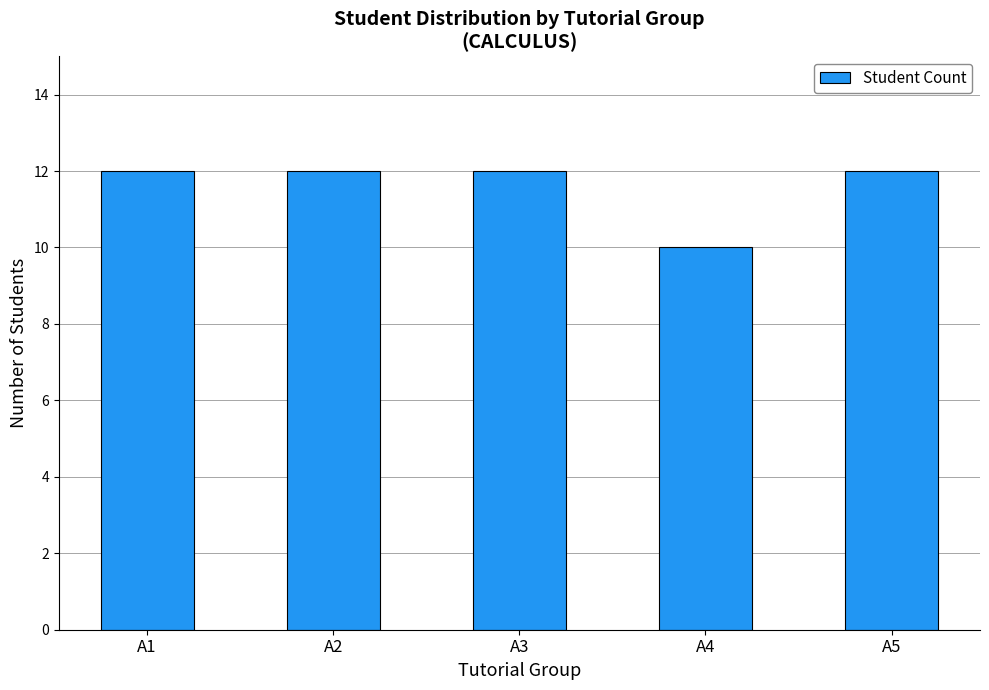

Approximately how many times larger is the value at A1 compared to A2?

1.0